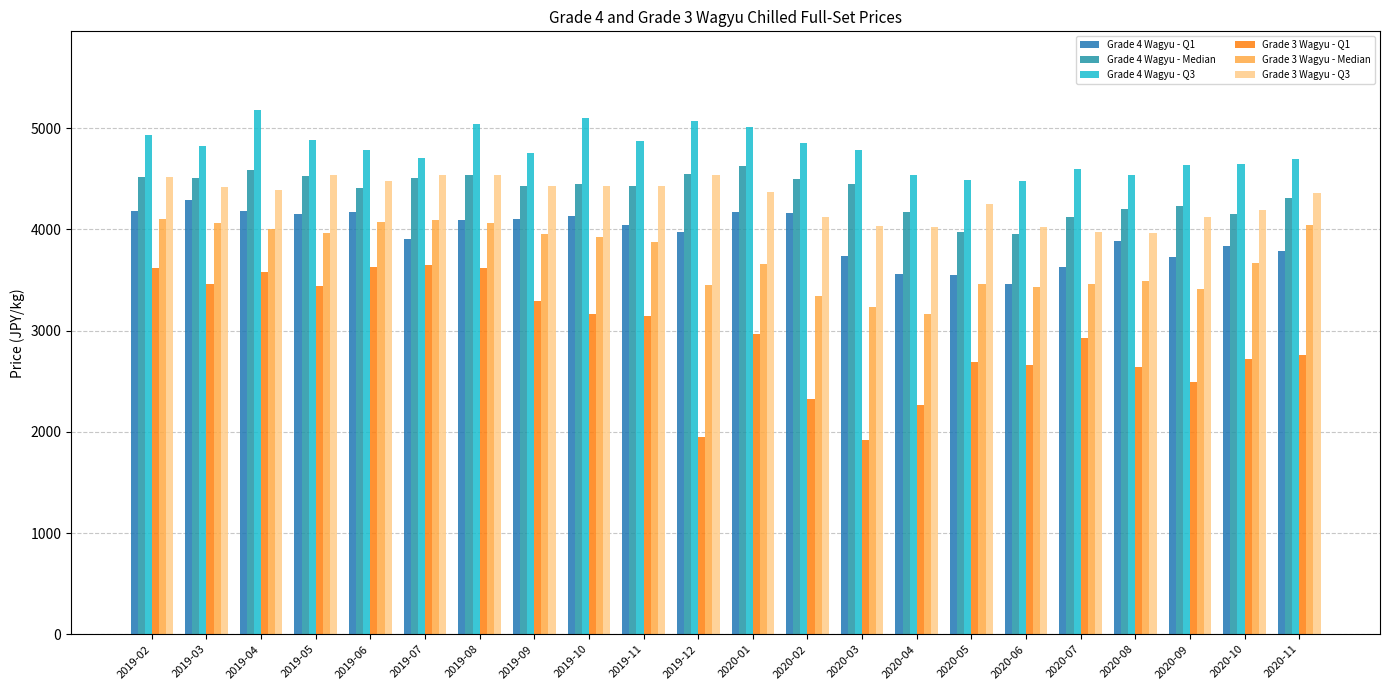

Is the value of Grade 4 Wagyu - Median at 2020-06 greater than the value of Grade 4 Wagyu - Q1 at 2020-10?

Yes